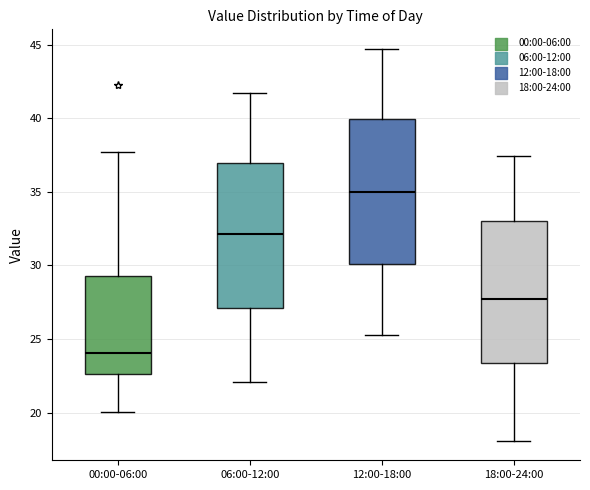

Reading left to right, transcribe this box plot: for each box, give where its median line is, the range the box spans, and where its two whiskers end, as read against the y-axis. The values are not printed on the chart, so give them approximately, as read against the axis.

00:00-06:00: median 24.0, box 22.5 to 29.5, whiskers 20.0 to 37.5
06:00-12:00: median 32.0, box 27.0 to 37.0, whiskers 22.0 to 41.5
12:00-18:00: median 35.0, box 30.0 to 40.0, whiskers 25.5 to 44.5
18:00-24:00: median 28.0, box 23.5 to 33.0, whiskers 18.0 to 37.5